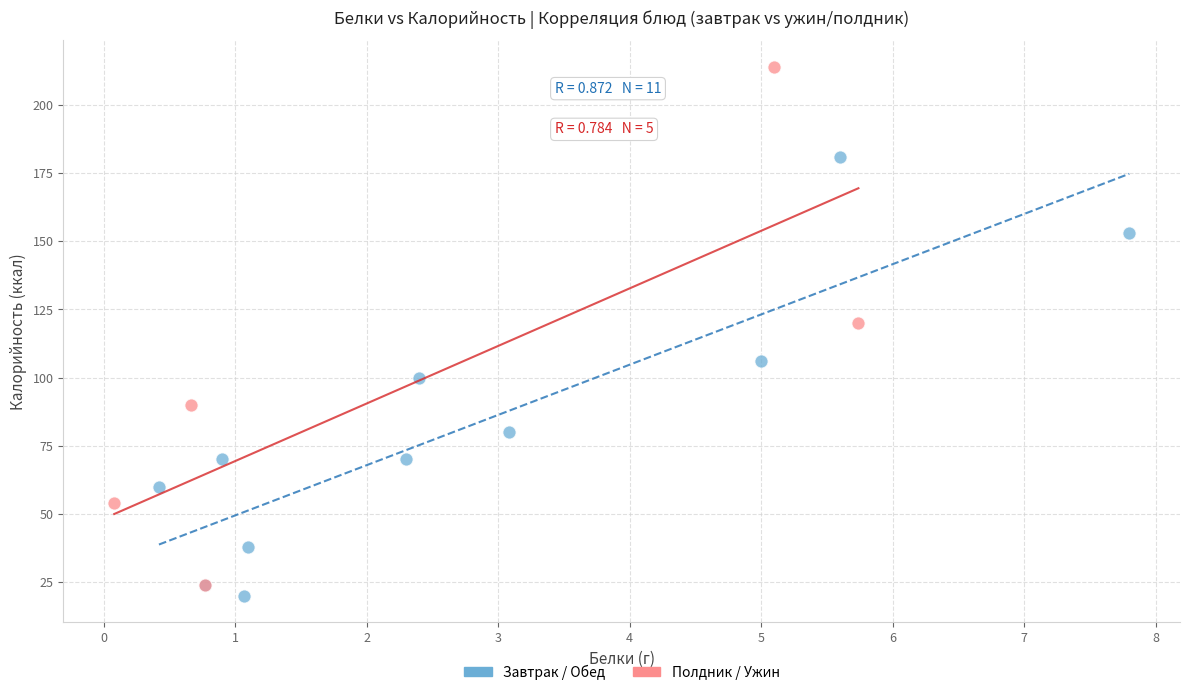

Which series has the largest Y range (max minus min)?

Полдник / Ужин